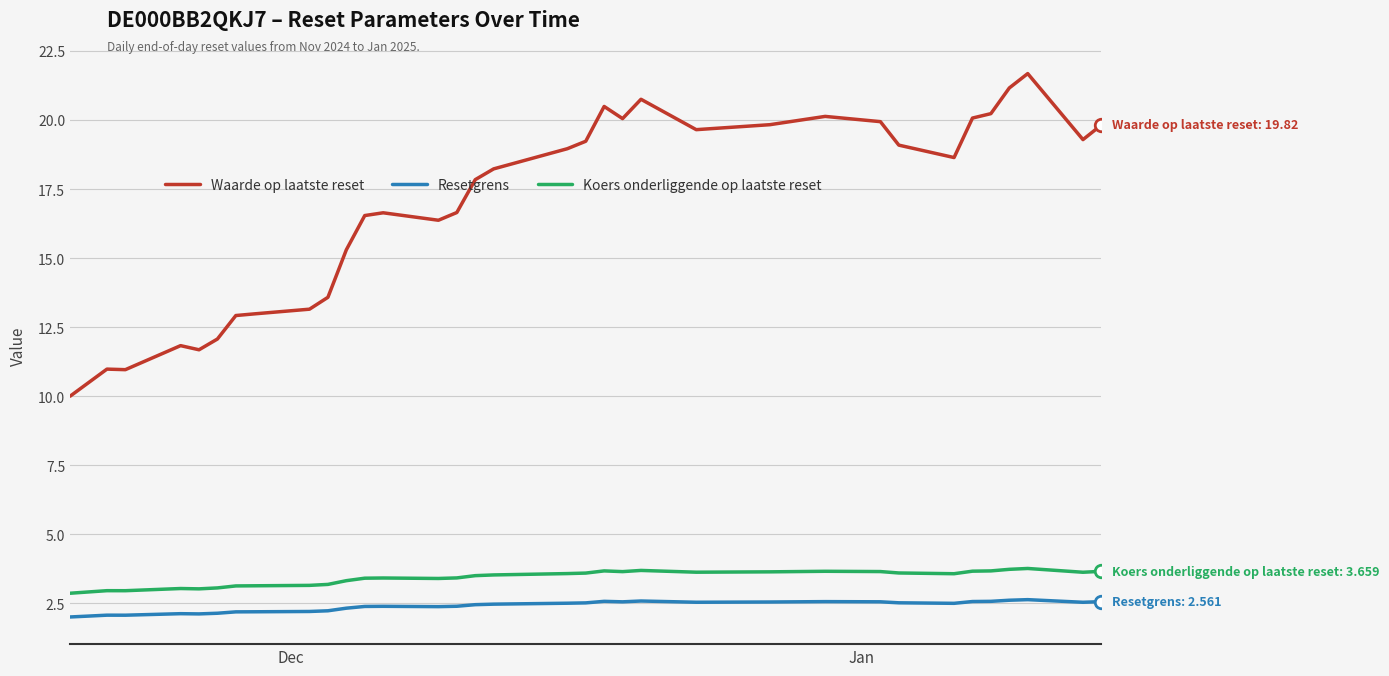

True or false: Resetgrens and Koers onderliggende op laatste reset intersect in this chart.

False